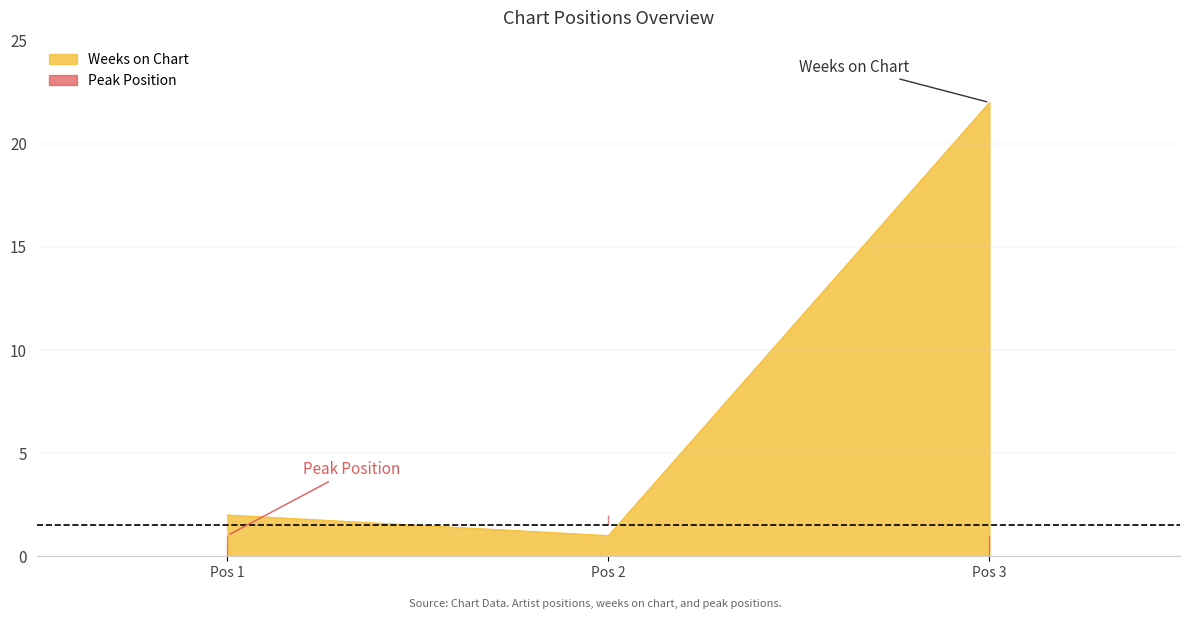

Is it true that Weeks on Chart equals 1 at Pos 2?

True